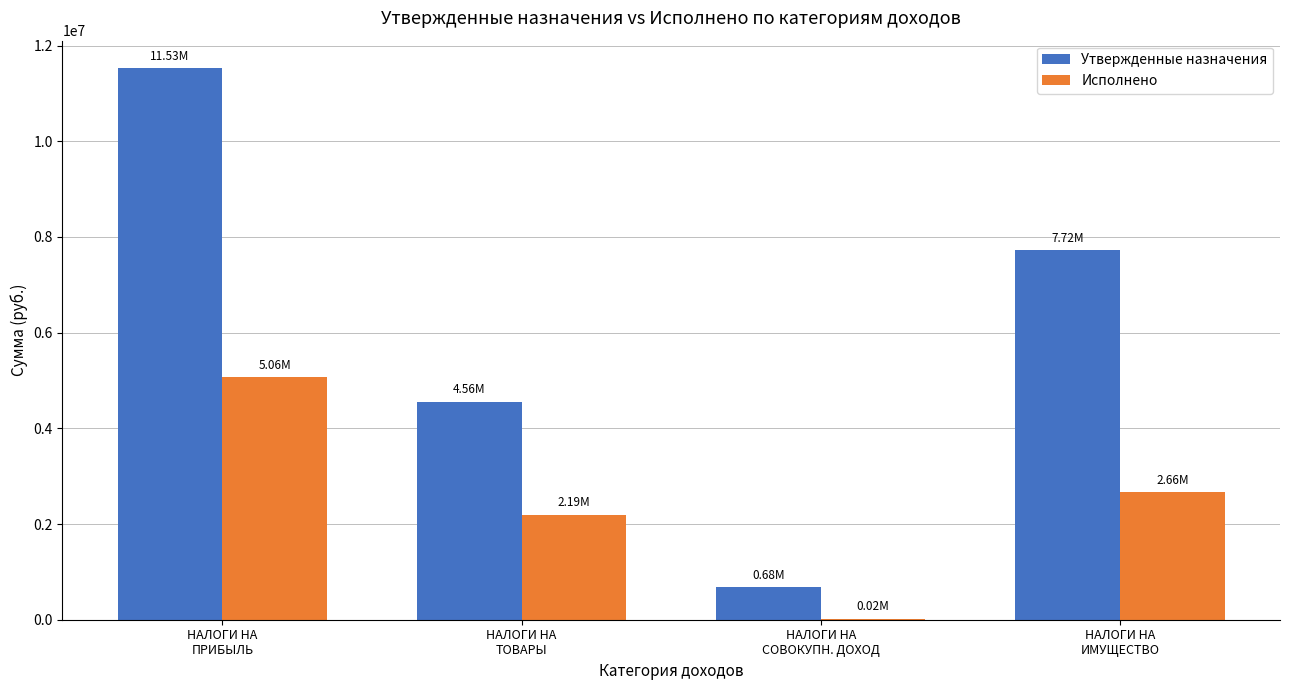

How many groups of bars are there?

4